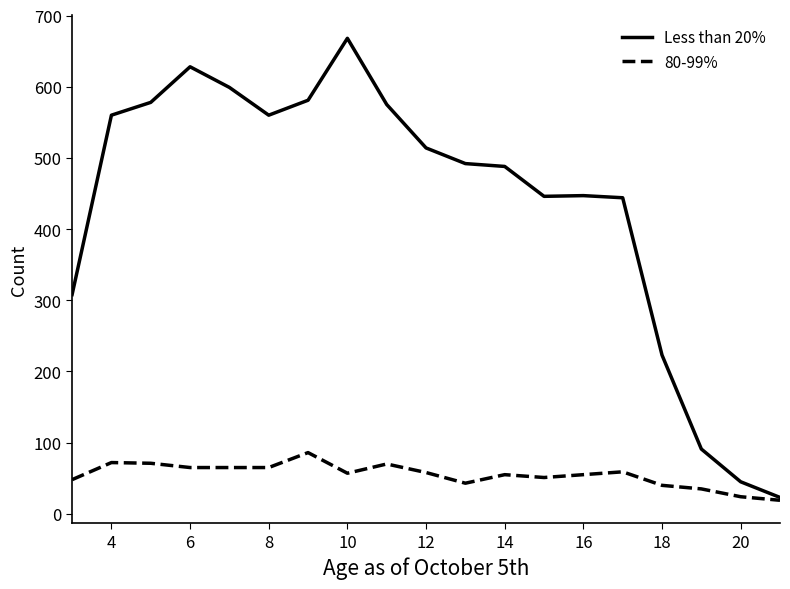

What is the minimum value shown in the chart?

19